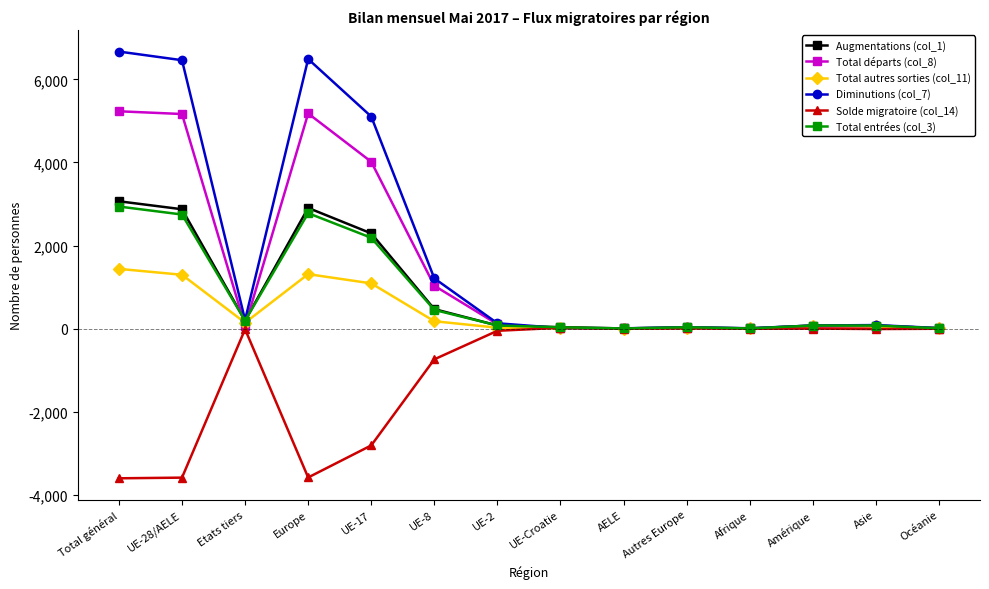

What is the smallest value displayed?

-3605